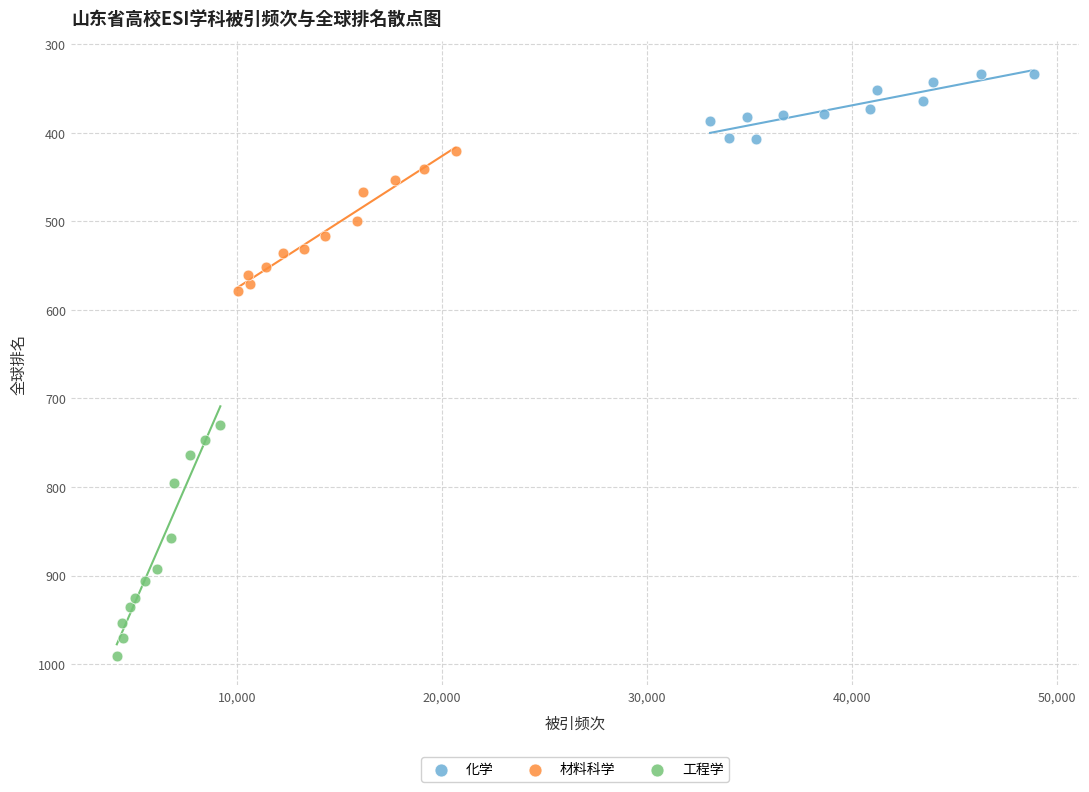

What are all the series names shown in the legend?

化学, 材料科学, 工程学